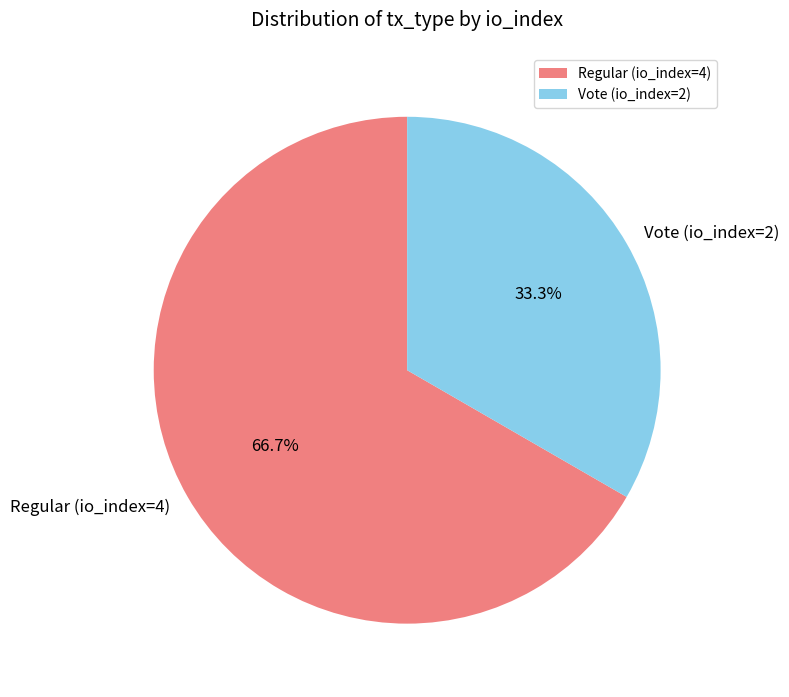

To the nearest percent, what portion does Vote (io_index=2) represent?

33%